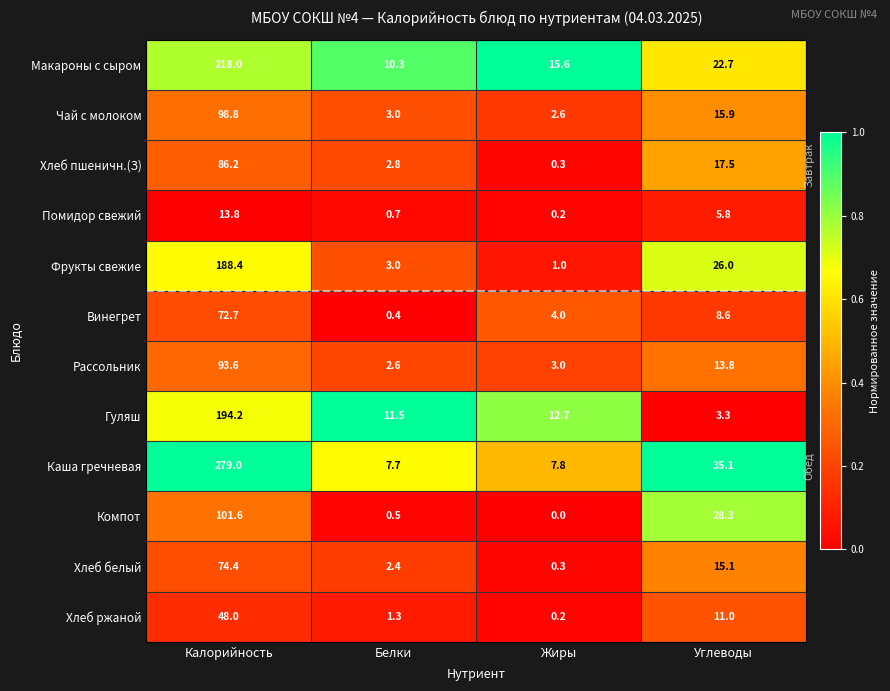

Which category has the lowest value across all series?

Жиры